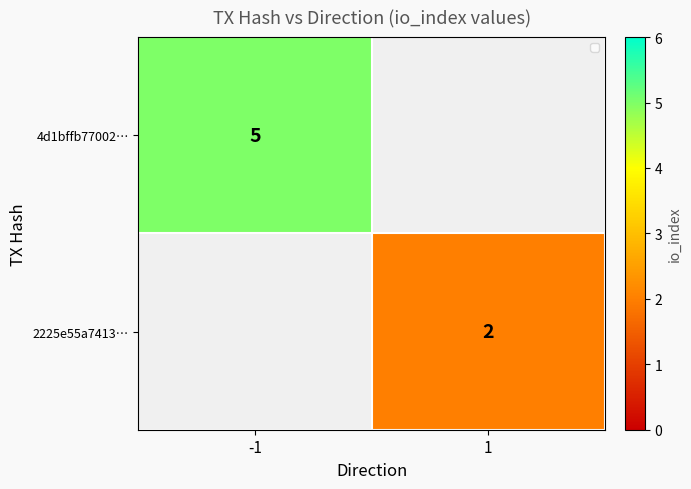

The value of 4d1bffb77002… at -1 is 2. True or false?

False